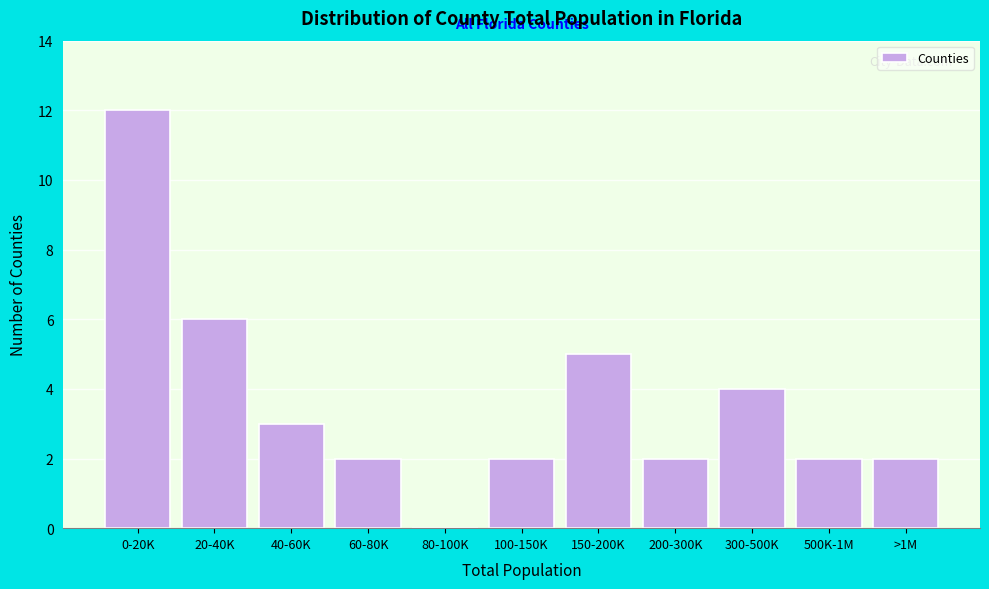

Reading left to right, transcribe all the data shown in this chart.

0-20K=12	20-40K=6	40-60K=3	60-80K=2	80-100K=0	100-150K=2	150-200K=5	200-300K=2	300-500K=4	500K-1M=2	>1M=2